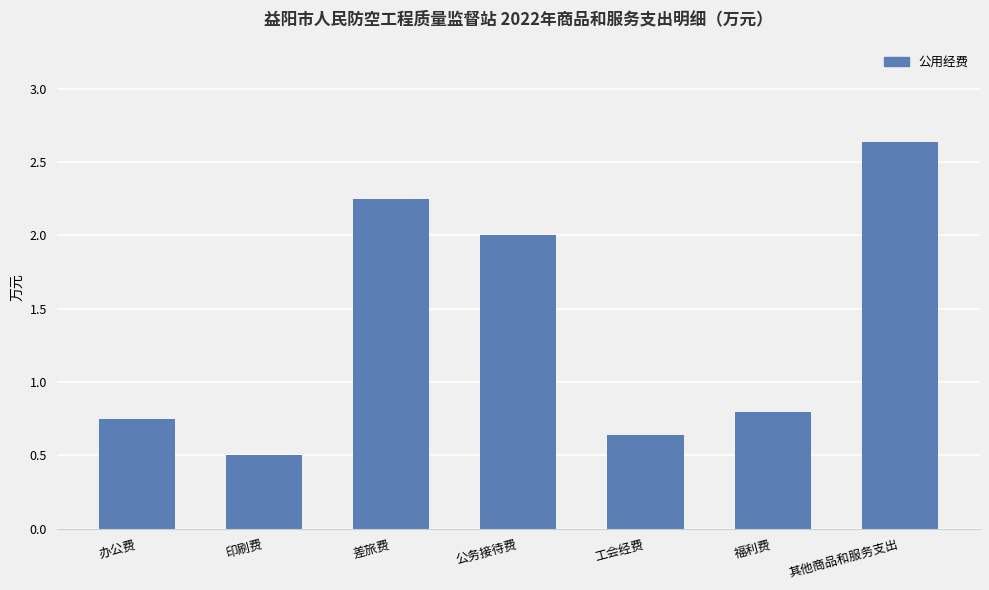

Between 印刷费 and 工会经费, which is larger?

工会经费